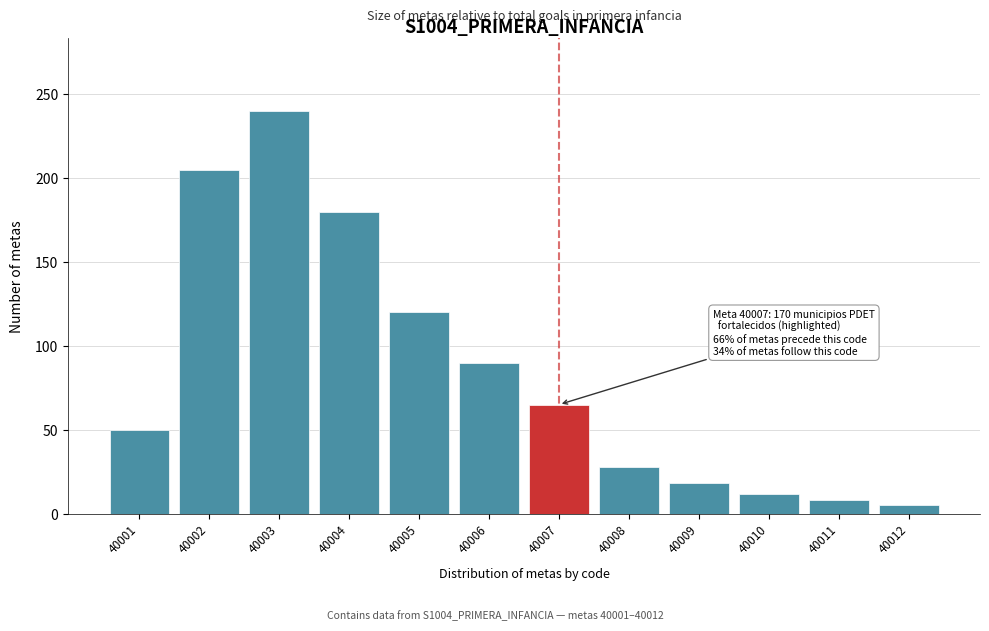

Reading right to left, extract all data points from this chart.

40012=5	40011=8	40010=12	40009=18	40008=28	40007=65	40006=90	40005=120	40004=180	40003=240	40002=205	40001=50